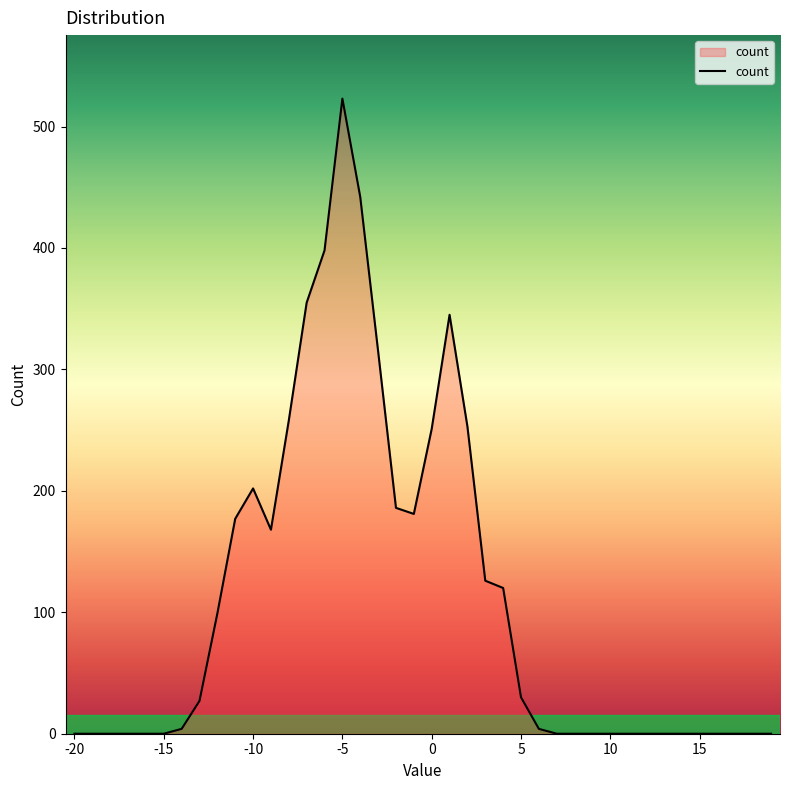

What is the difference between the maximum and minimum values?

523